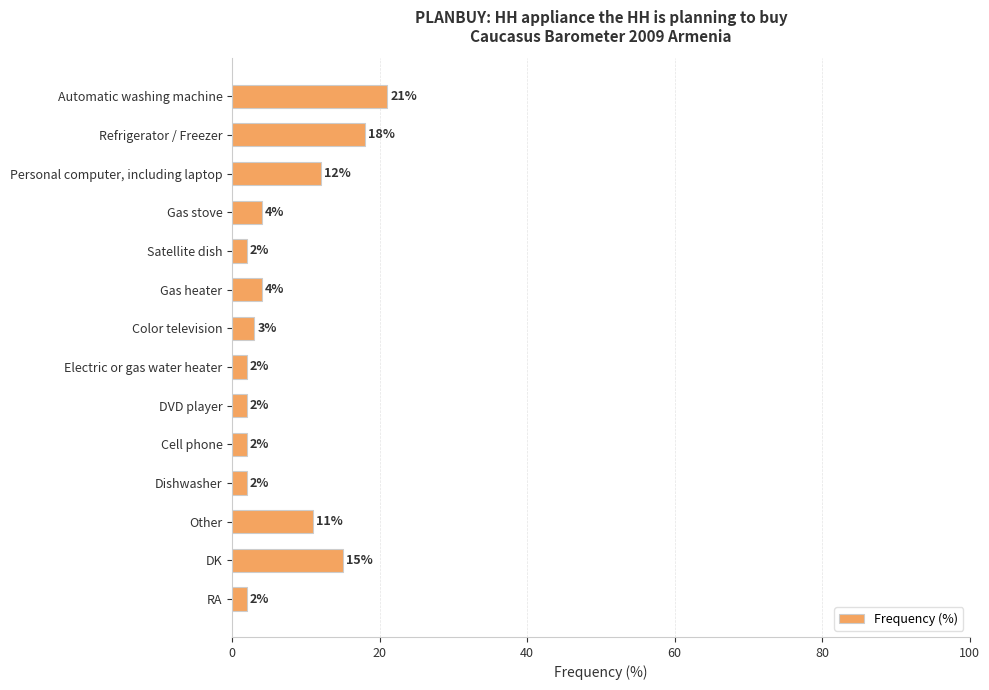

How many categories are shown in the chart?

14